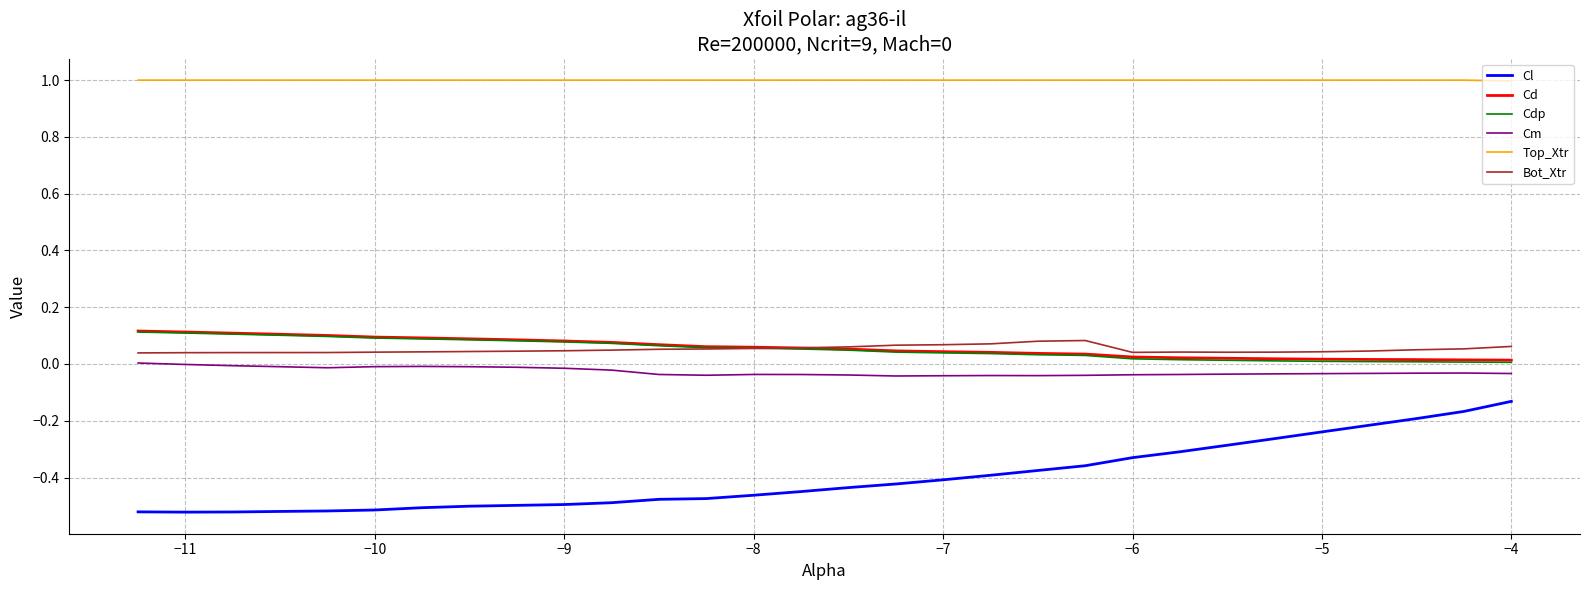

True or false: Bot_Xtr and Cm cross at least once.

False